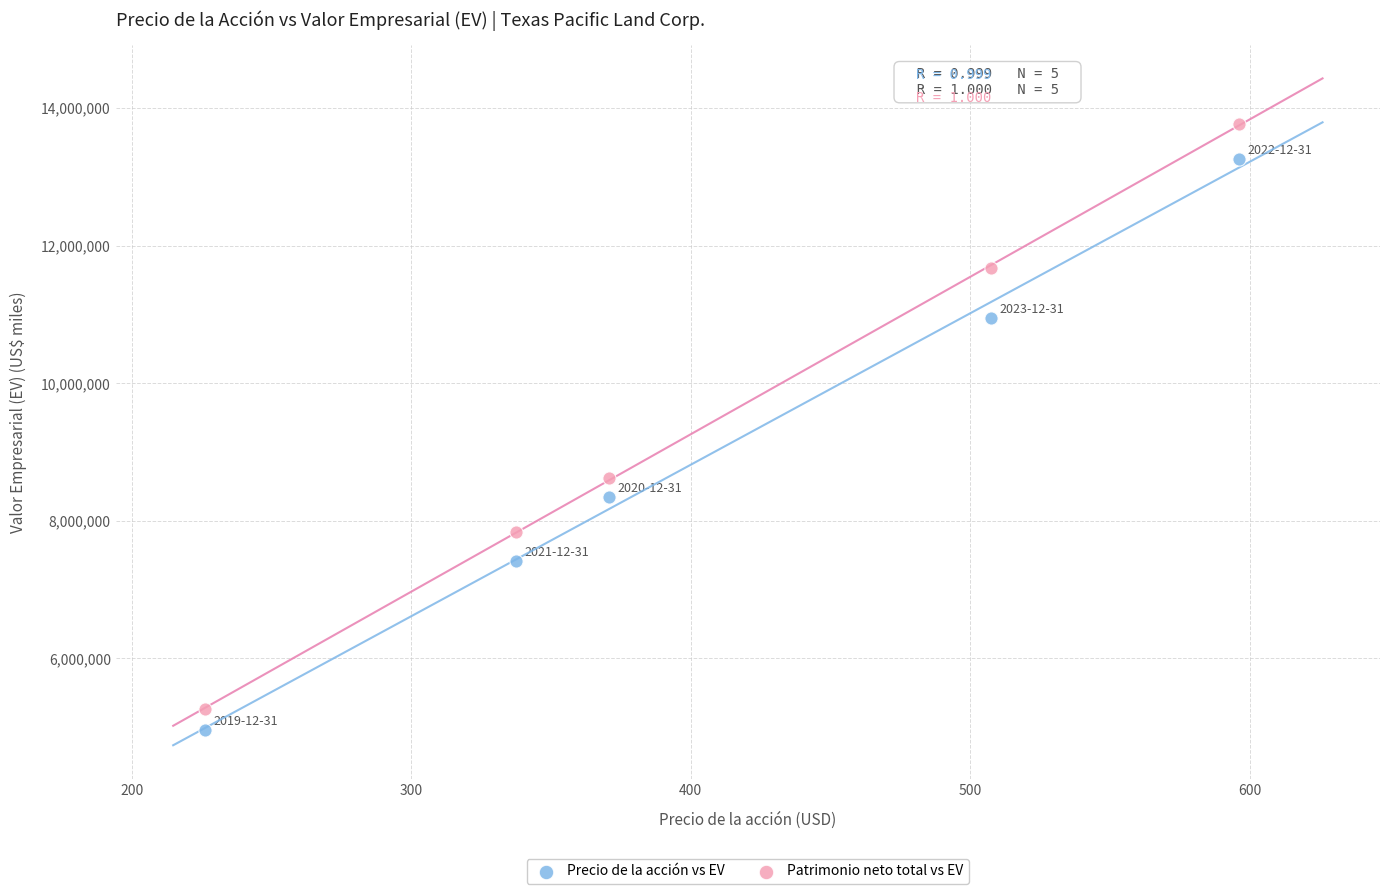

In the Precio de la acción vs EV series, what Y value is closest to 9105917?

8342714